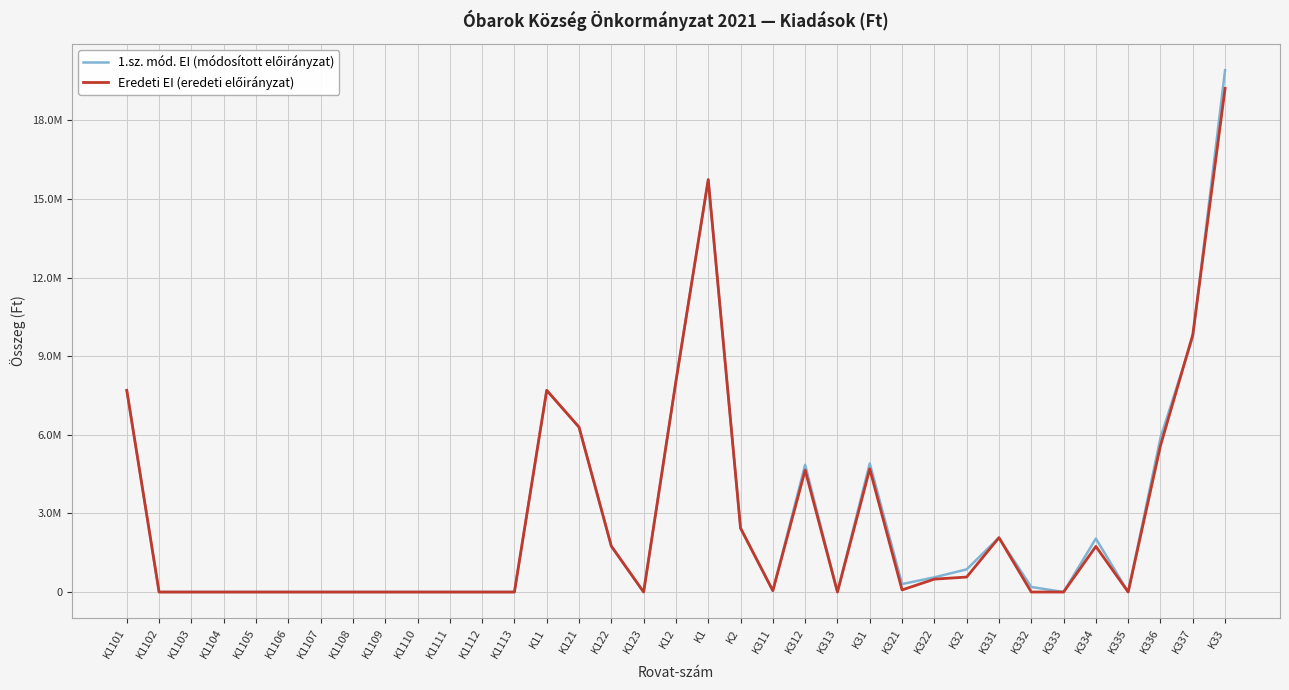

At which category does Eredeti EI (eredeti előirányzat) reach its first local peak?

K11